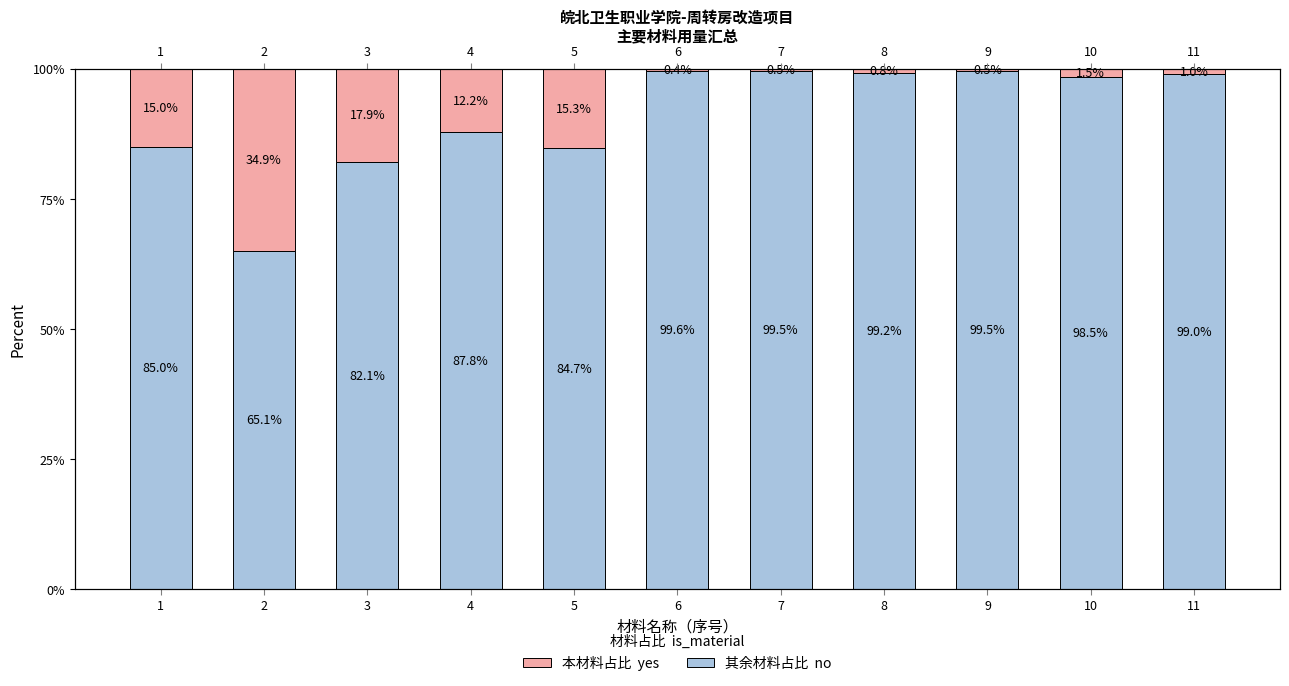

What is the difference between the second highest and second lowest values in the 其余材料占比 series?

17.4